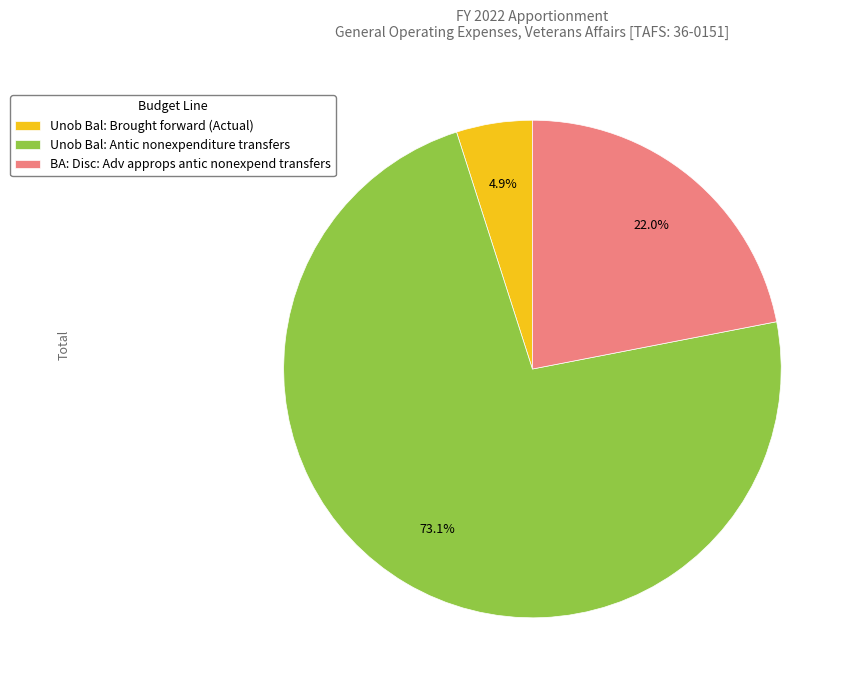

Count the number of slices in the pie.

3